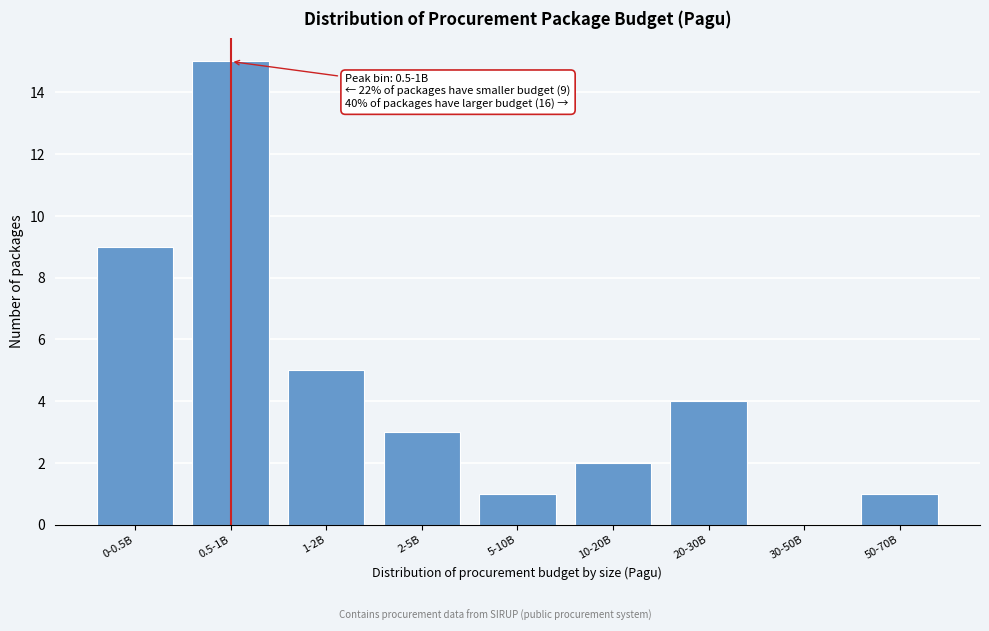

Reading left to right, extract all data points from this chart.

0-0.5B=9	0.5-1B=15	1-2B=5	2-5B=3	5-10B=1	10-20B=2	20-30B=4	30-50B=0	50-70B=1